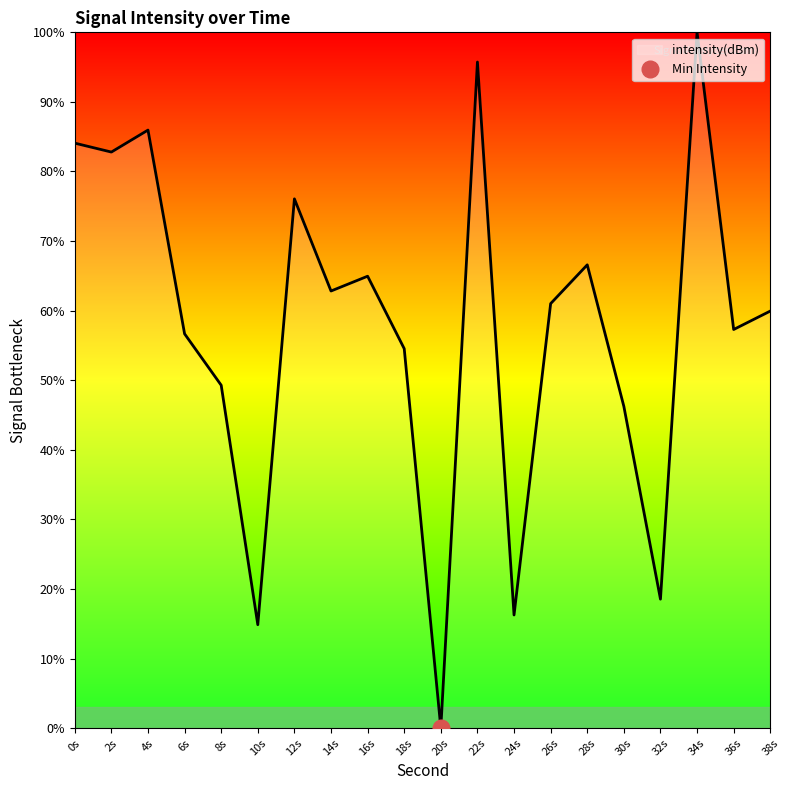

The intensity(dBm) series shows 44.6 at 20s. True or false?

False